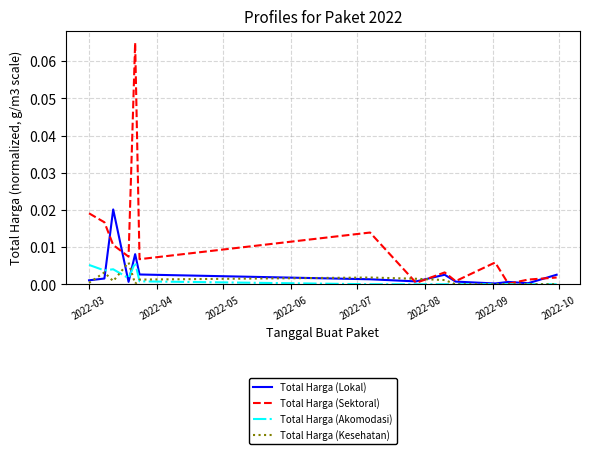

At how many categories does at least one series exceed 0?

14